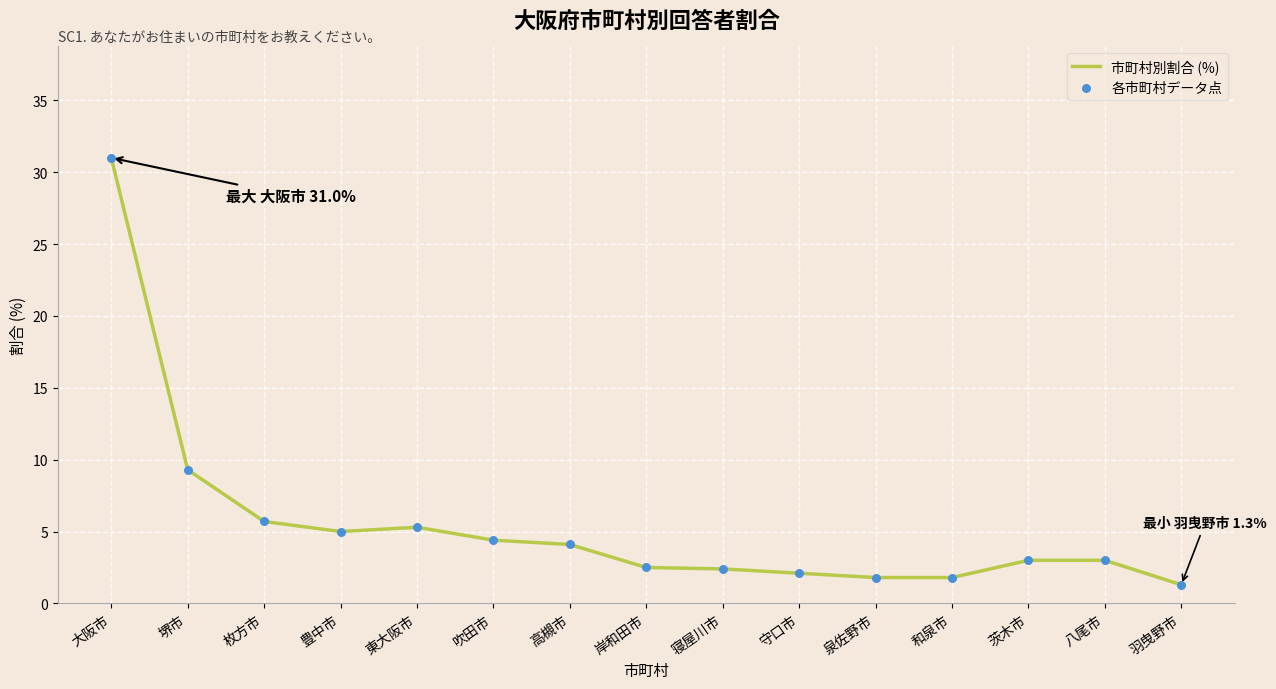

What position from the right is 高槻市?

9